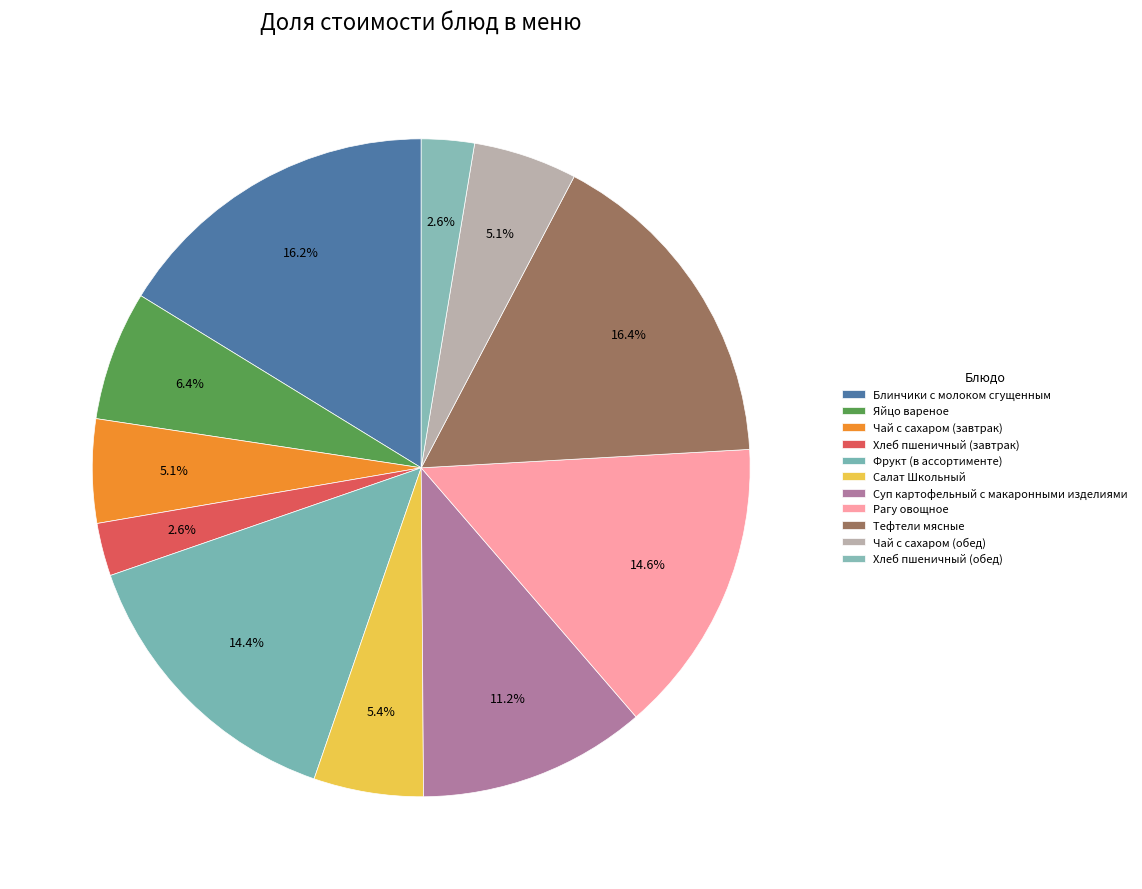

The Яйцо вареное slice represents 14% of the pie. True or false?

False